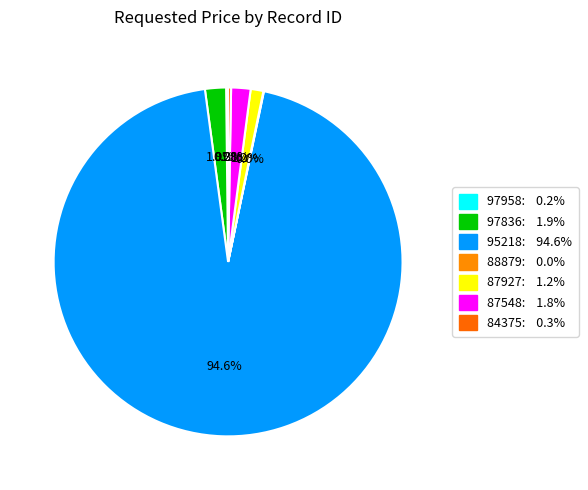

The 87927 slice represents 1% of the pie. True or false?

True